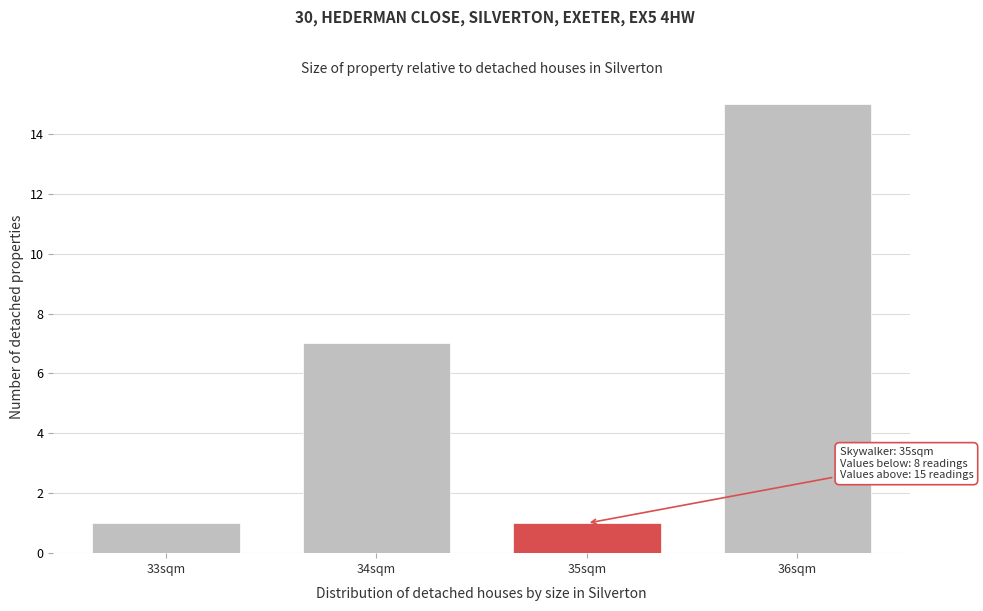

Reading right to left, transcribe all the data shown in this chart.

36sqm=15	35sqm=1	34sqm=7	33sqm=1